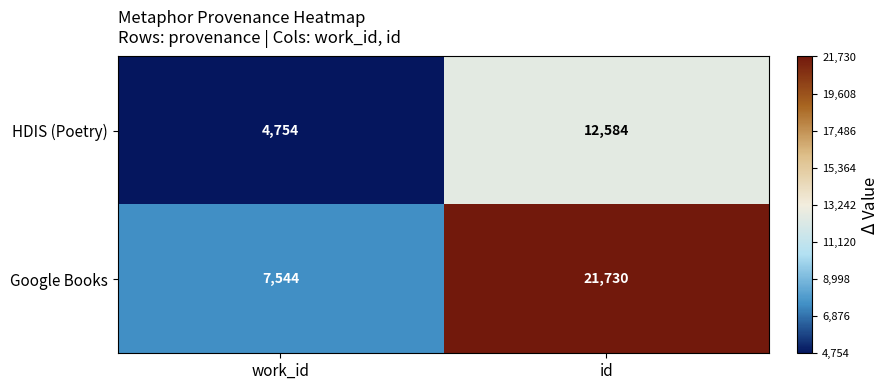

What is the total value across all series at id?

34314